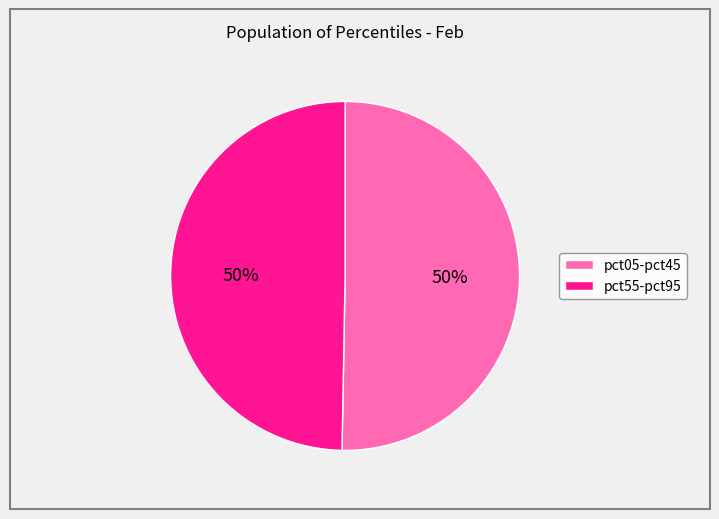

To the nearest percent, what is the average slice percentage?

50%